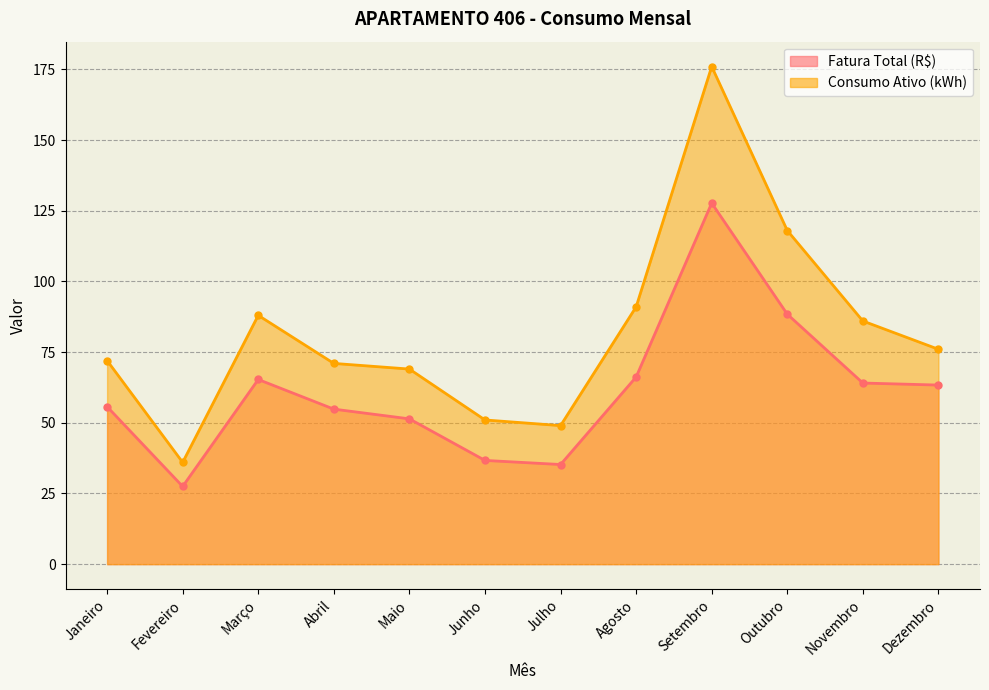

True or false: Fatura Total (R$) and Consumo Ativo (kWh) intersect in this chart.

False